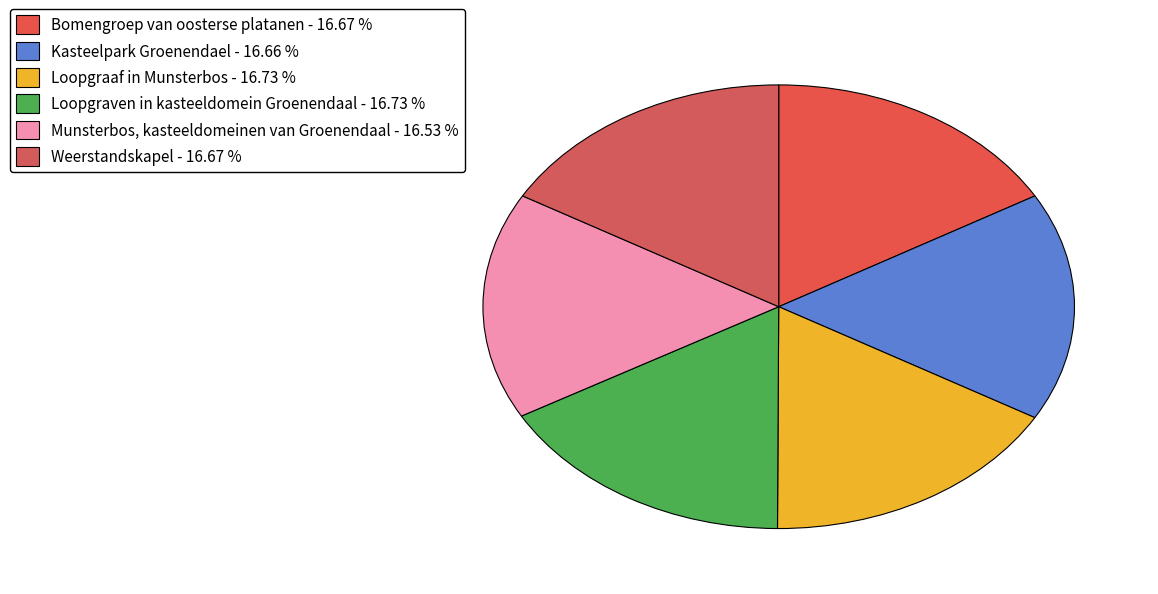

Count the number of slices in the pie.

6